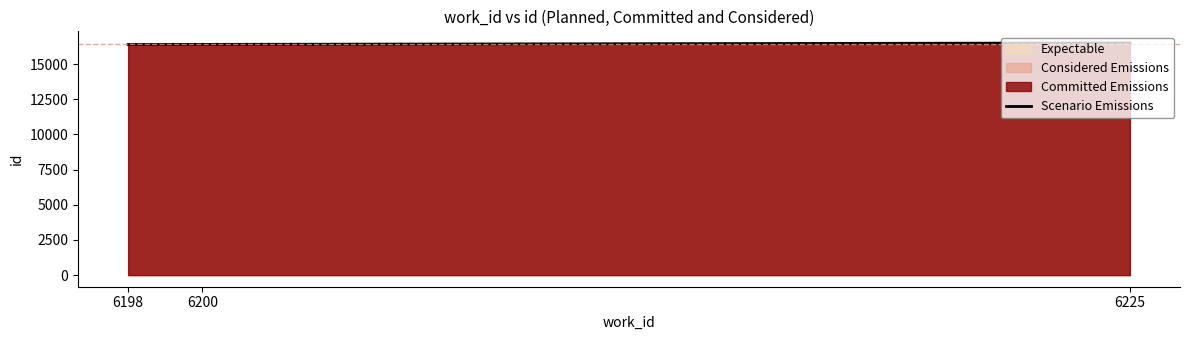

Which label corresponds to the largest value in the chart?

6225